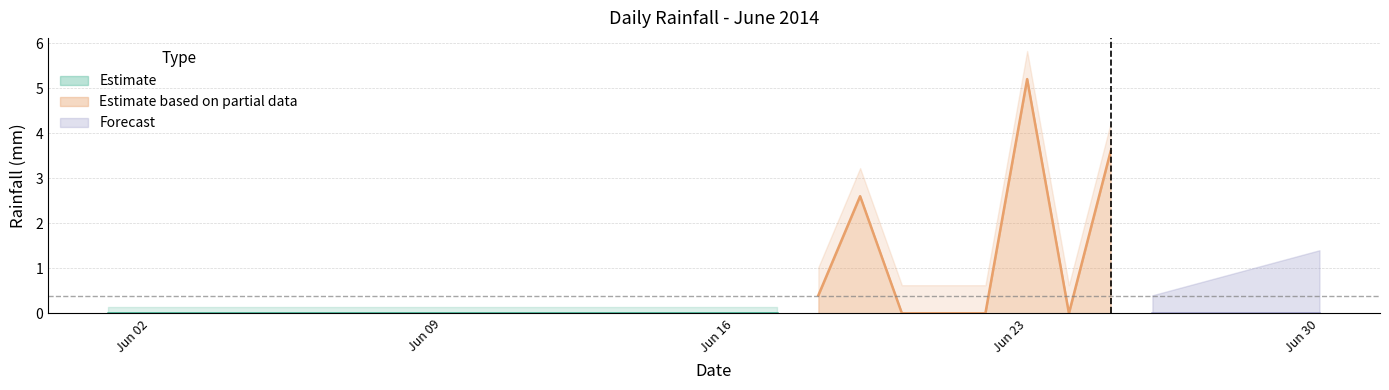

Reading left to right, list all the values displayed in this chart.

0.0	0.0	0.0	0.0	0.0	0.0	0.0	0.0	0.0	0.0	0.0	0.0	0.0	0.0	0.0	0.0	0.0	0.4	2.6	0.0	0.0	0.0	5.2	0.0	3.6	0.0	0.0	0.0	0.0	0.0